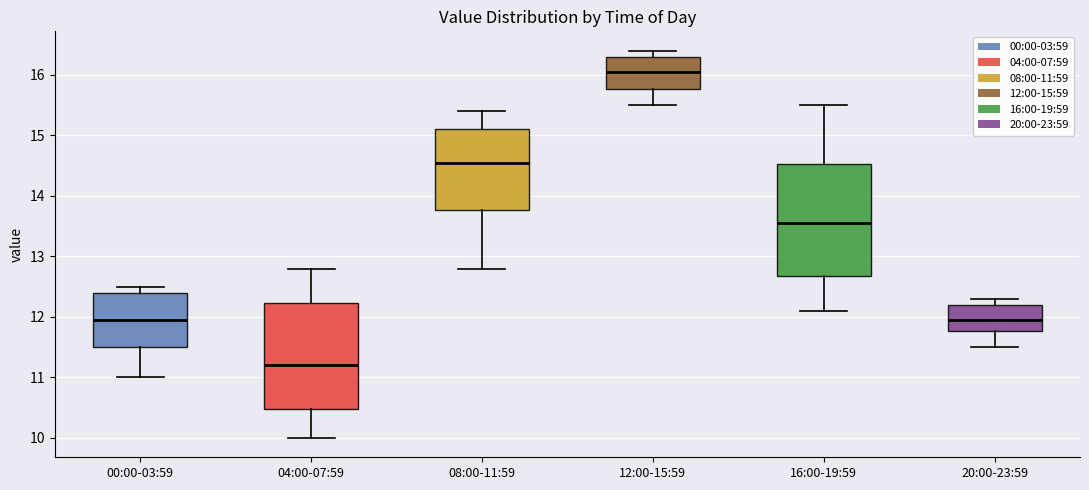

Where is the upper edge of the box for 16:00-19:59 on the y-axis? The values are not printed on the chart, so give them approximately, as read against the axis.

14.5